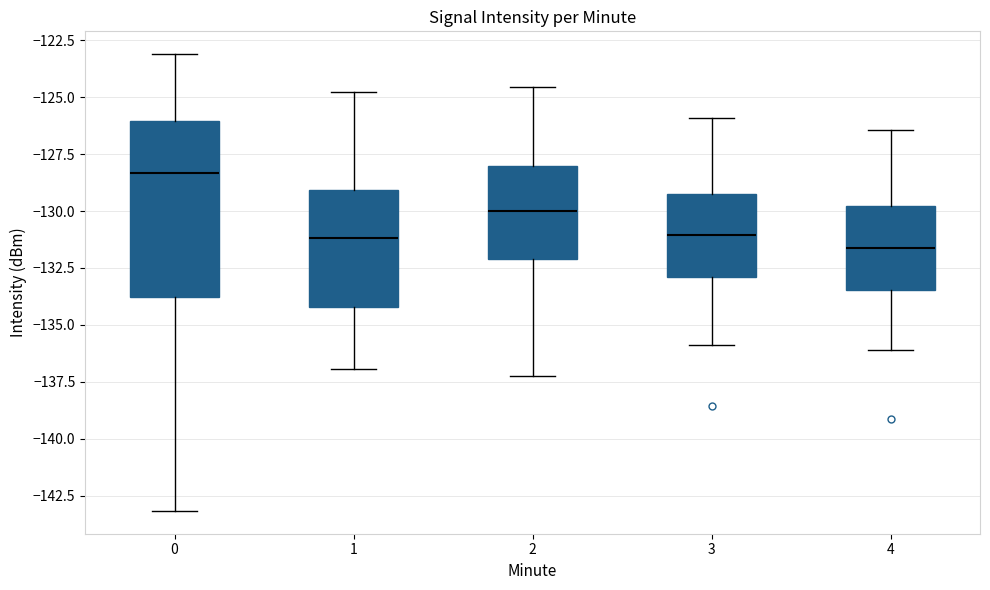

Where is the upper edge of the box at x = 4 on the y-axis? The values are not printed on the chart, so give them approximately, as read against the axis.

-130.0